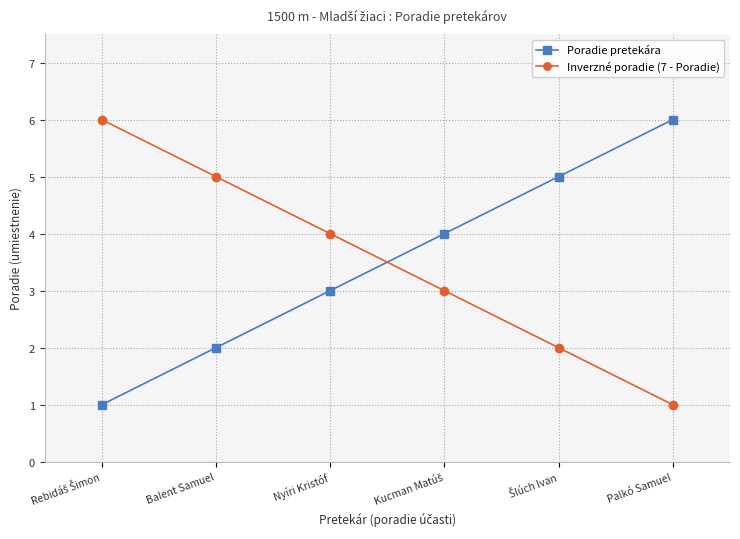

What is the maximum value shown in the chart?

6